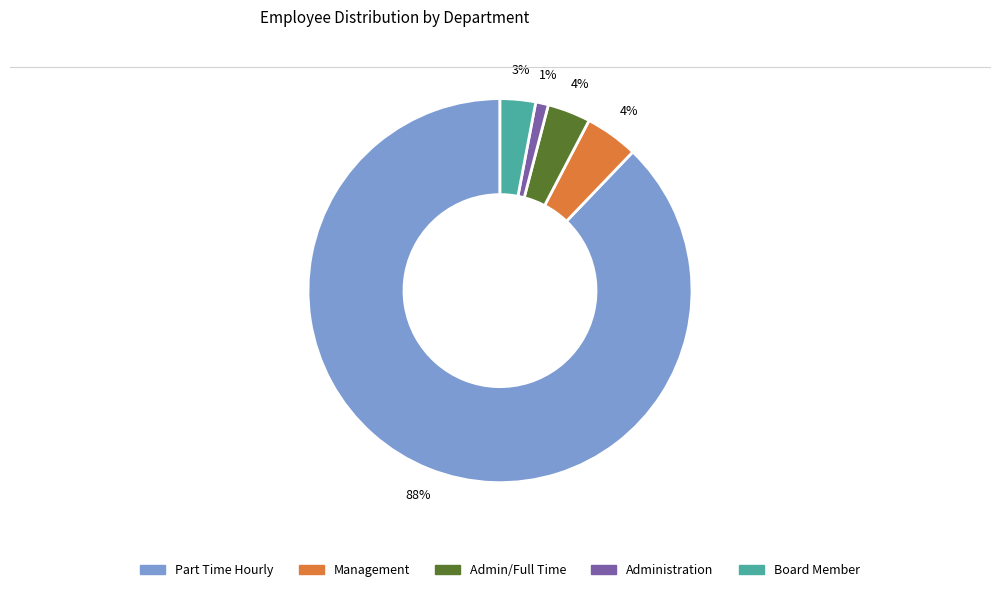

To the nearest percent, what is the average slice percentage?

20%